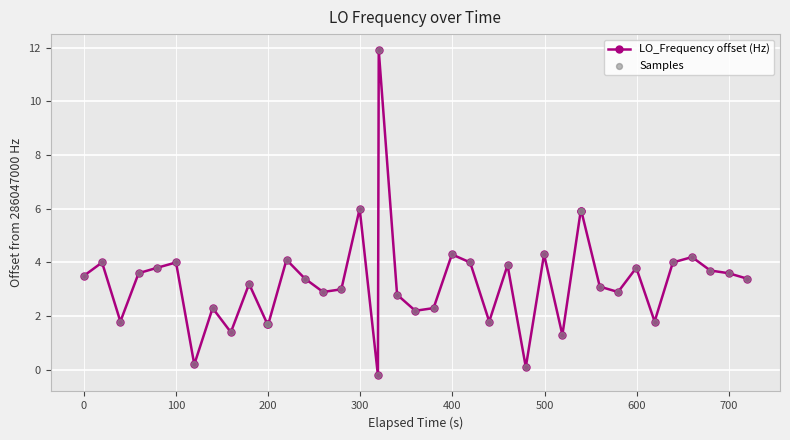

What is the value of the 32nd point from the left?

3.1